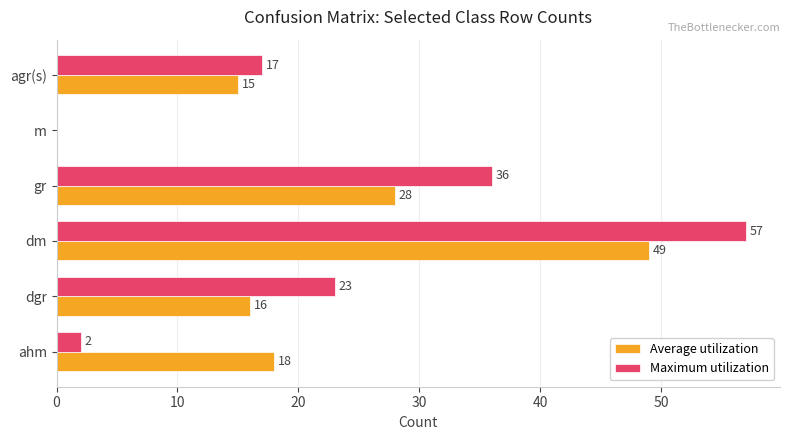

What are all the series names shown in the legend?

Average utilization, Maximum utilization